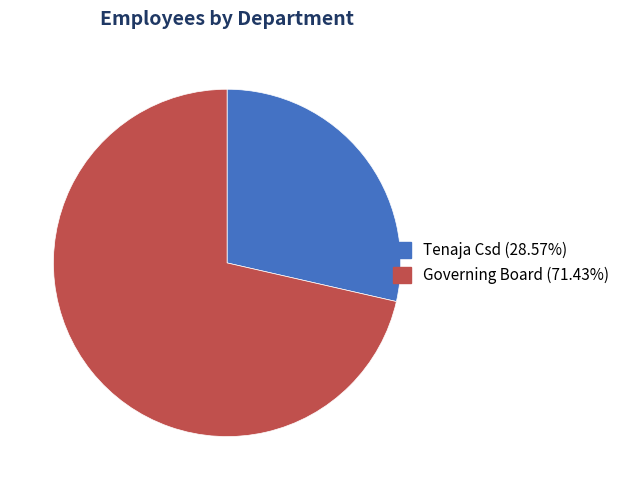

How many segments does this pie chart have?

2